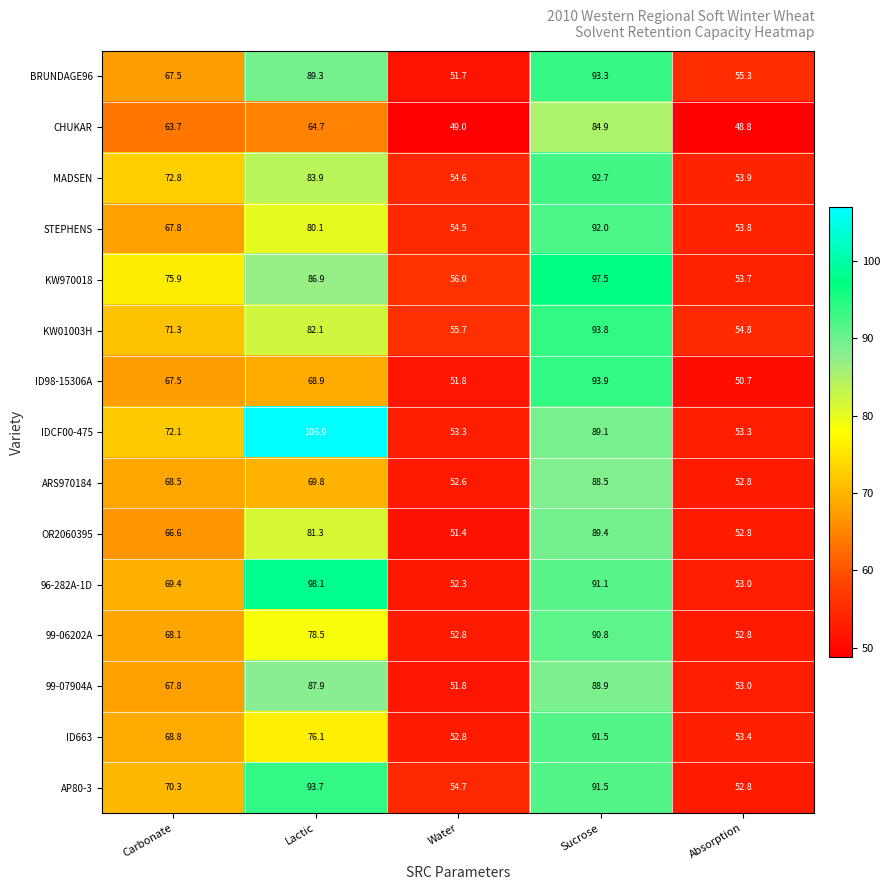

Which series has the widest spread of values?

IDCF00-475